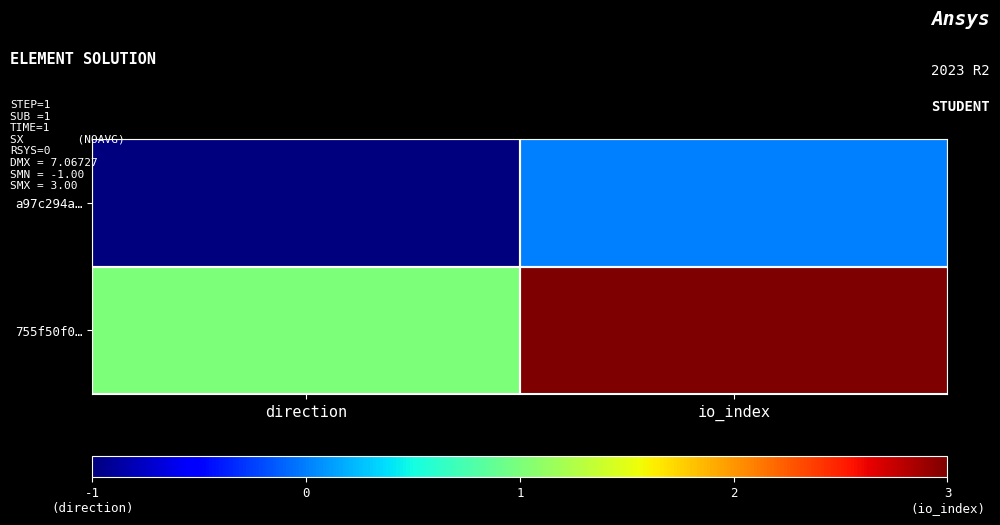

At how many categories does at least one series exceed 2?

1